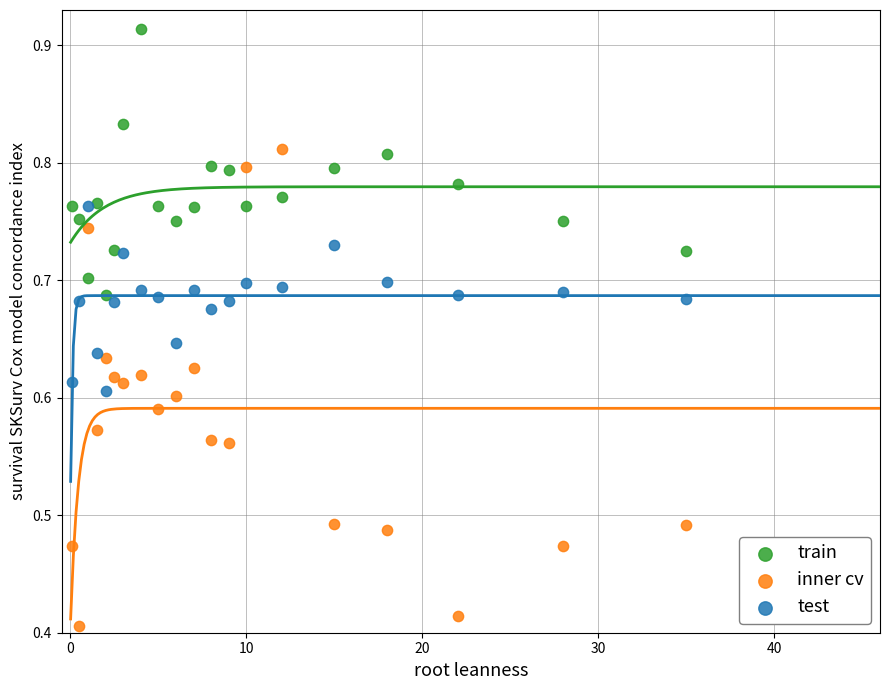

Which series reaches the minimum Y coordinate?

inner cv